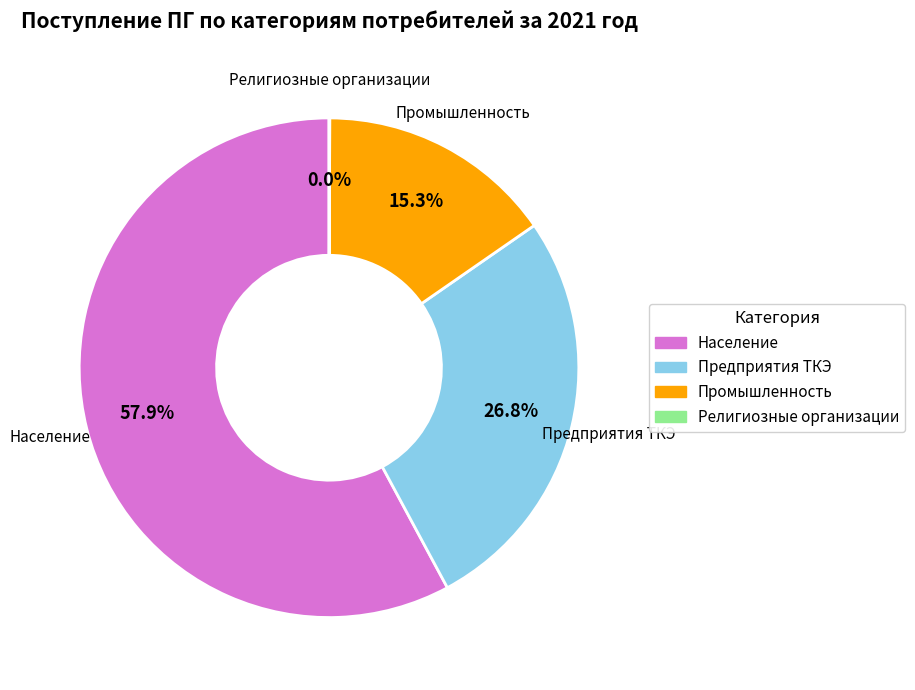

Approximately how many times larger is the value at Предприятия ТКЭ compared to Население?

0.5